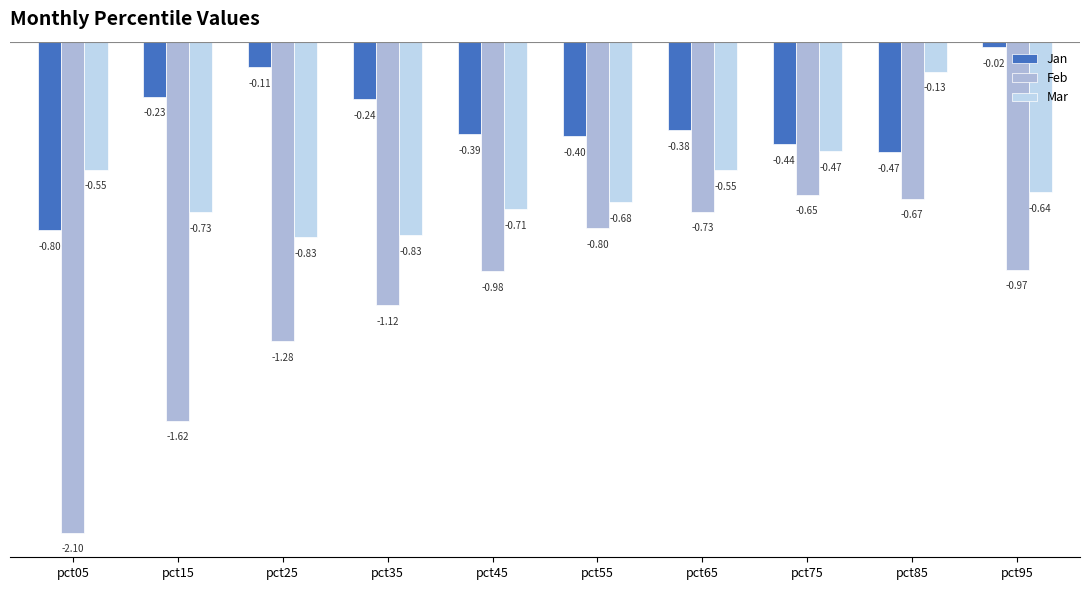

How many bars are there in each group?

3